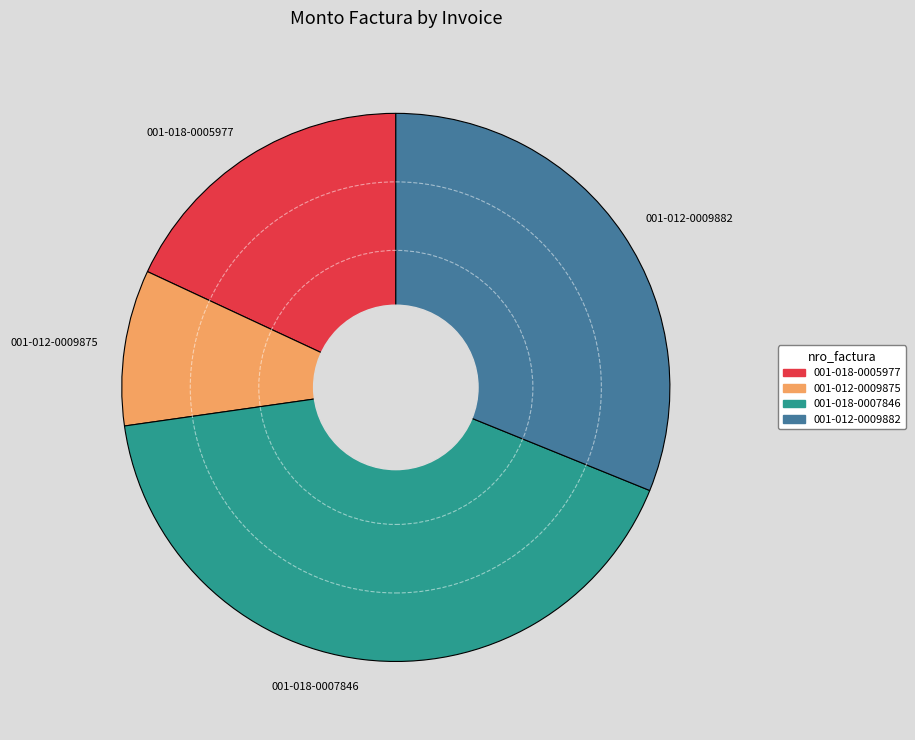

Between 001-018-0007846 and 001-012-0009875, which is larger?

001-018-0007846